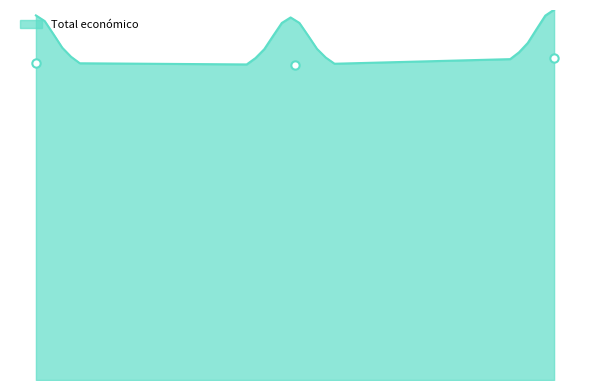

Where does the data first go above 599779?

2024 (DIGIT4PORK)